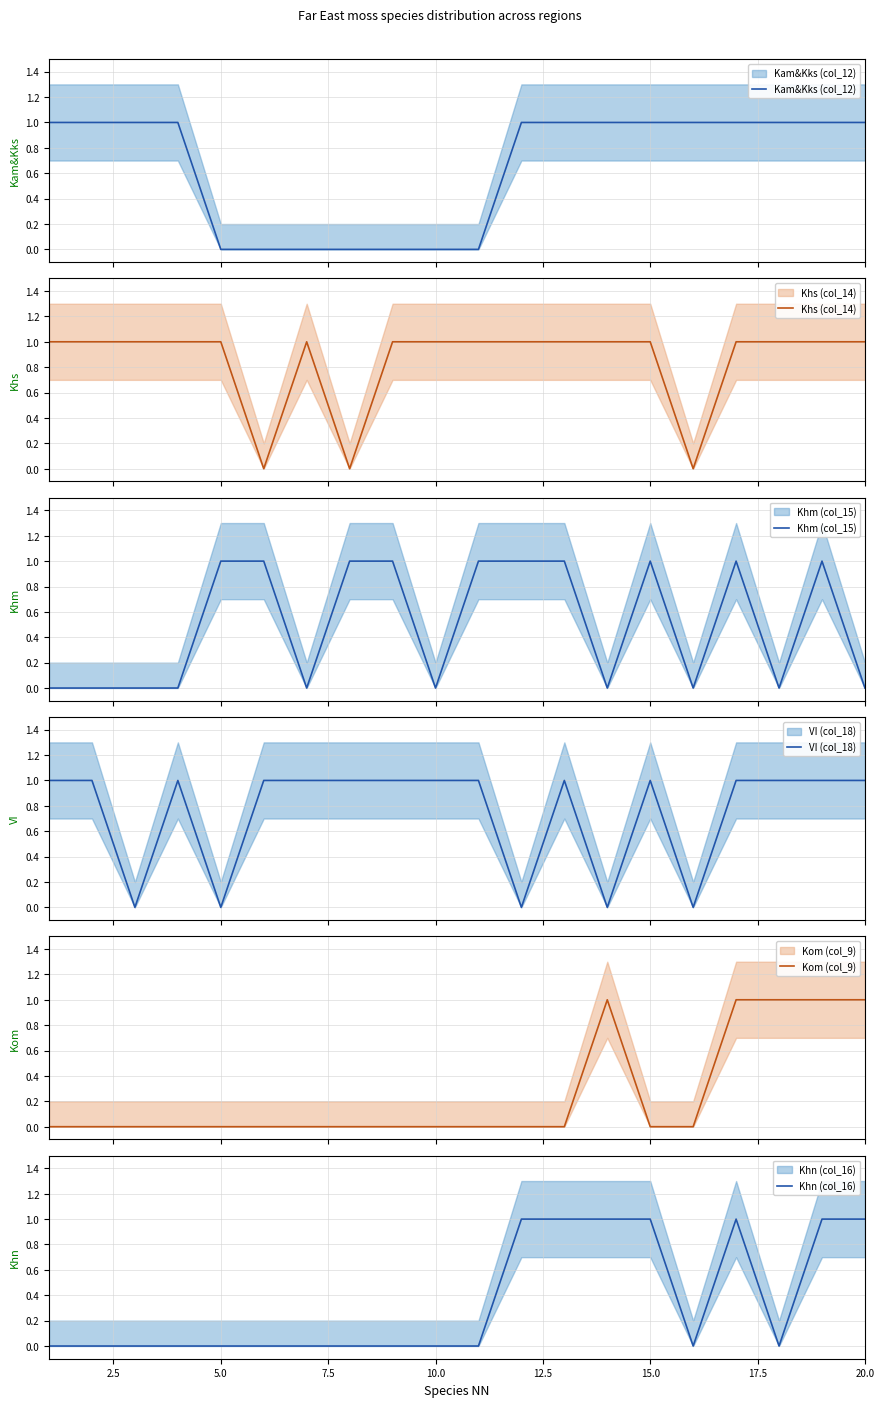

How many series are shown in this chart?

6